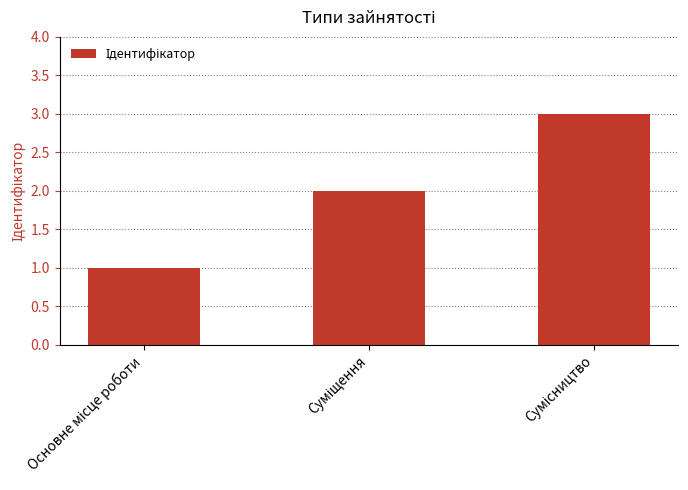

What is the sum of all values?

6